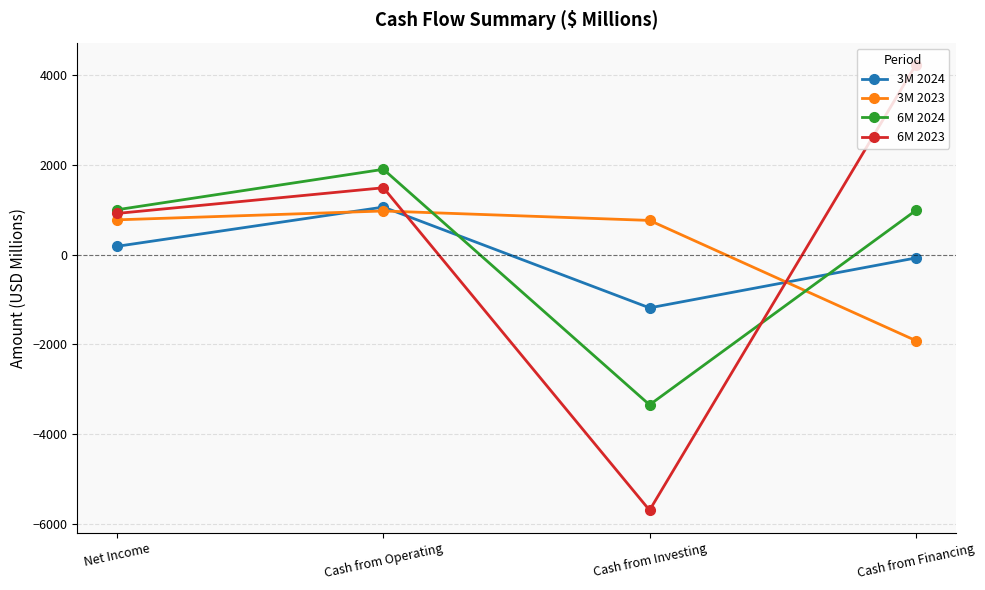

What is the label of the 1st point from the right?

Cash from Financing